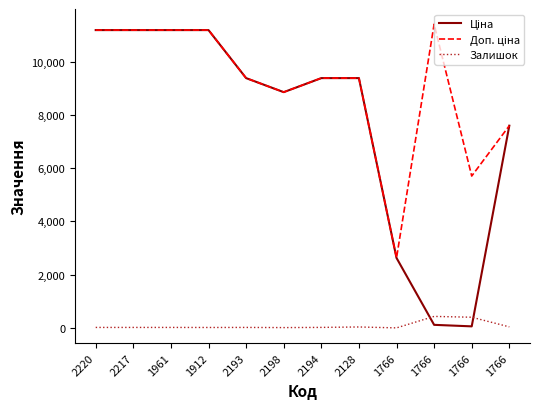

At 1766, list the series in order from largest to smallest.

Доп. ціна, Ціна, Залишок